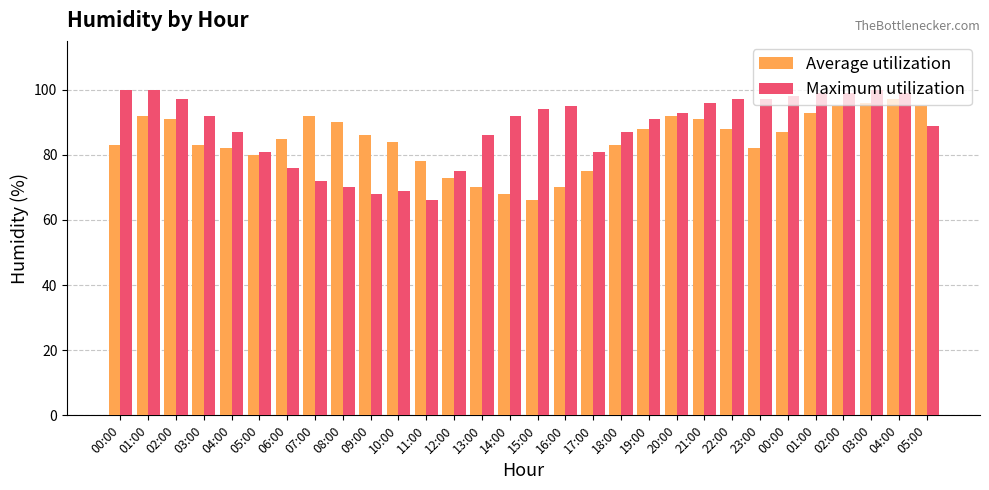

Is it true that Average utilization equals 134 at 01:00?

False